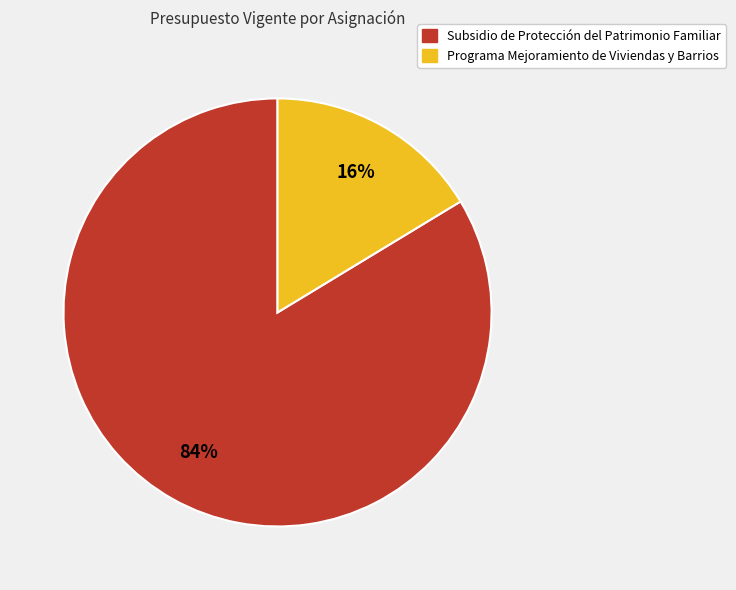

True or false: Programa Mejoramiento de Viviendas y Barrios accounts for 16% of the total.

True